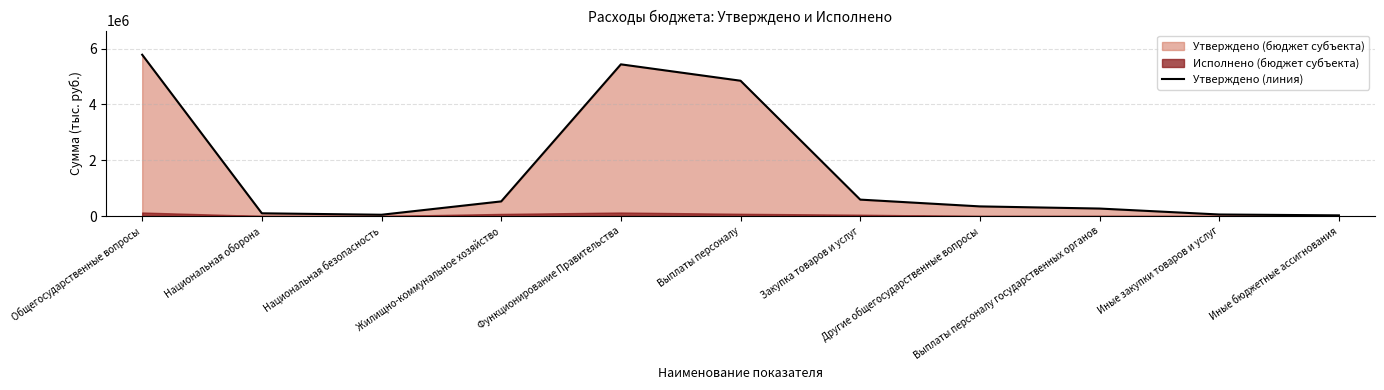

How many values are below 344200?

5